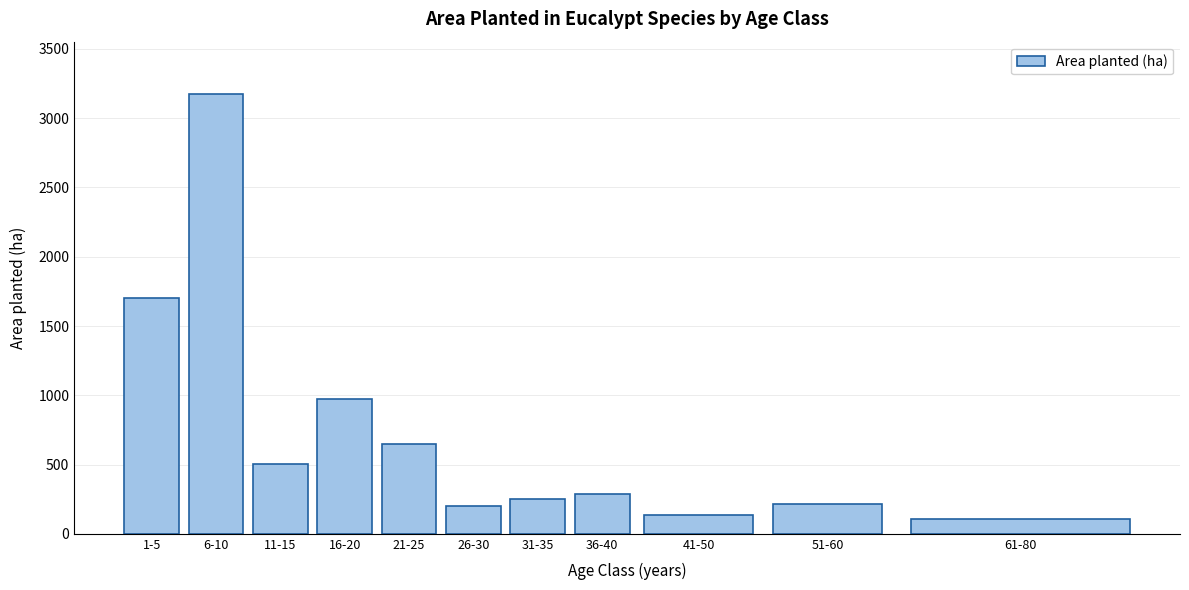

Which category has the highest value across all series?

6-10